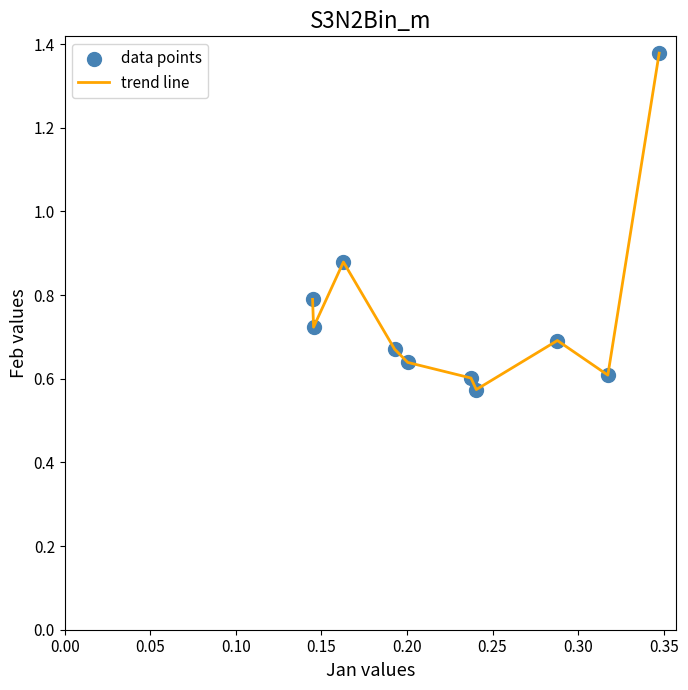

What is the difference between the maximum and minimum values?

0.8